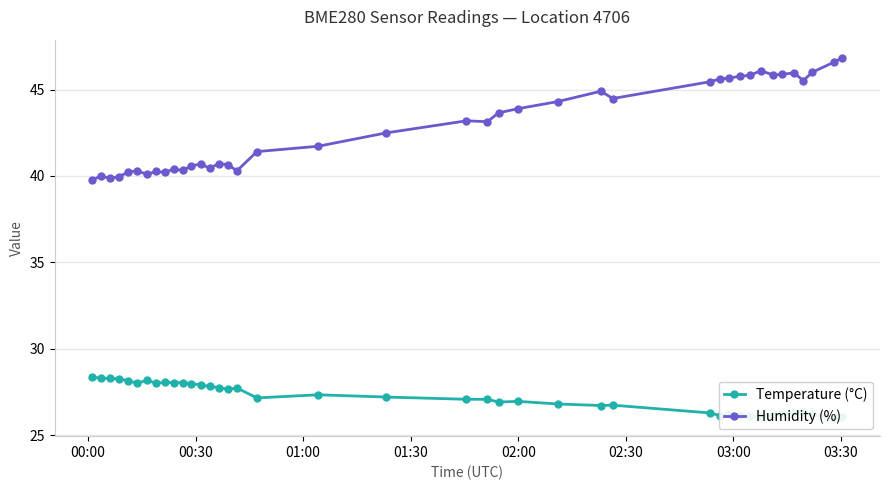

Reading left to right, list all the values displayed in this chart.

Temperature (°C): 28.4	28.3	28.3	28.3	28.2	28.0	28.2	28.0	28.1	28.1	28.1	28.0	27.9	27.8	27.8	27.7	27.7	27.2	27.4	27.2	27.1	27.1	26.9	27.0	26.8	26.7	26.8	26.3	26.1	26.2	26.2	26.1	26.1	26.2	26.3	26.3	26.3	26.2	26.0	26.0
Humidity (%): 39.8	40.0	39.9	40.0	40.2	40.3	40.1	40.3	40.2	40.4	40.3	40.6	40.7	40.5	40.7	40.7	40.3	41.4	41.7	42.5	43.2	43.1	43.6	43.9	44.3	44.9	44.5	45.5	45.6	45.7	45.8	45.8	46.1	45.9	45.9	46.0	45.5	46.0	46.6	46.8